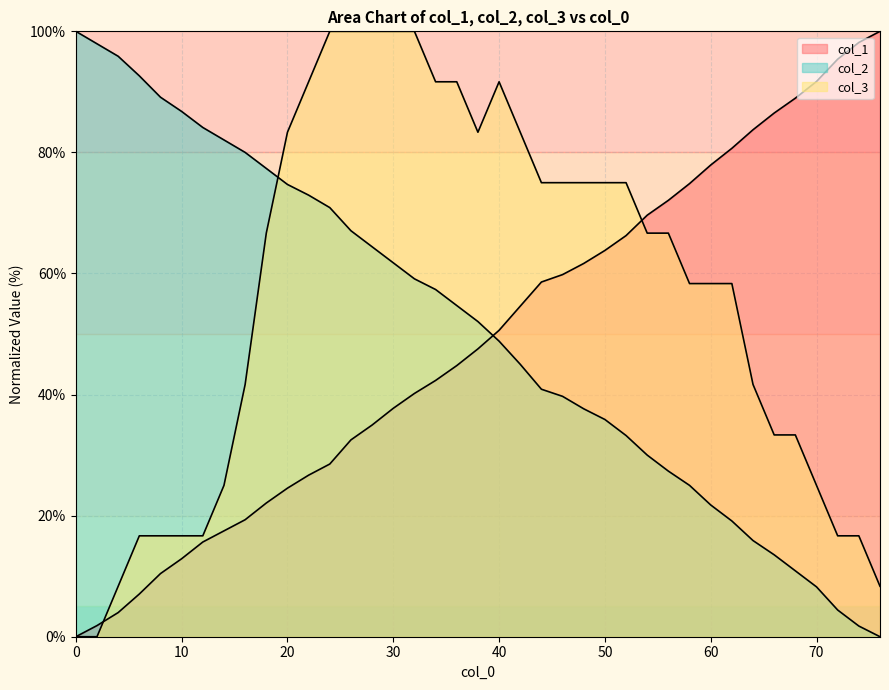

What is the approximate value of col_3 at 30.0?

100.0